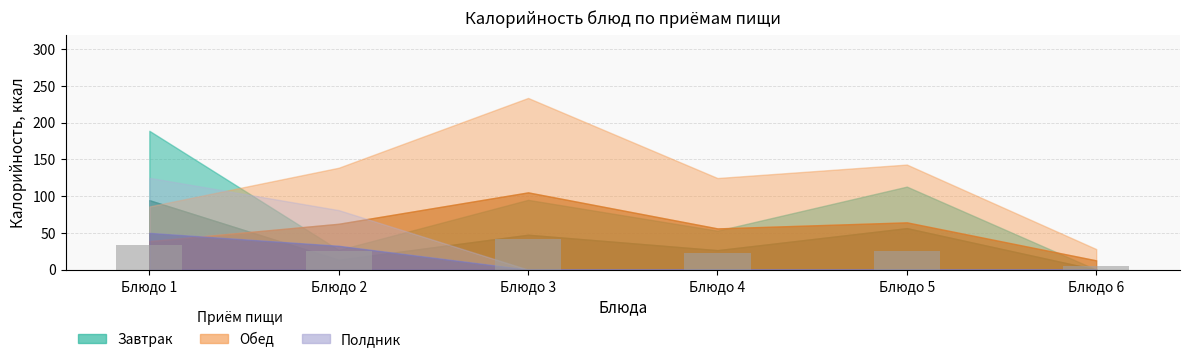

Where does the data first go above 25?

Блюдо 1